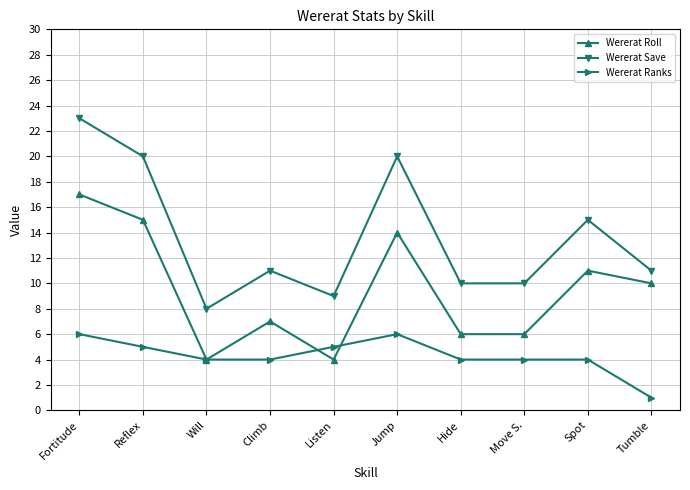

What is the value of the Wererat Ranks point at the 6th from the left?

6